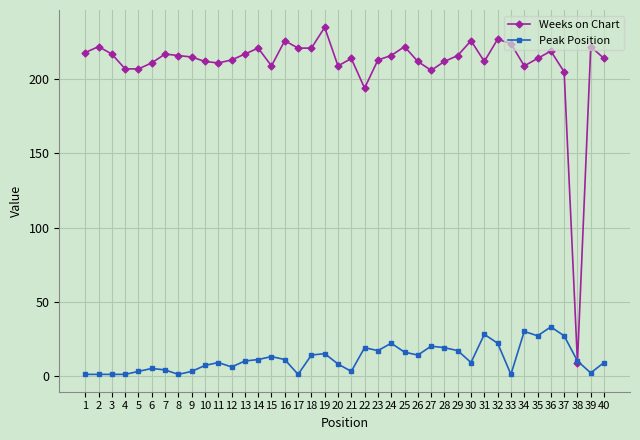

True or false: Peak Position has a value of 37 at 35.

False